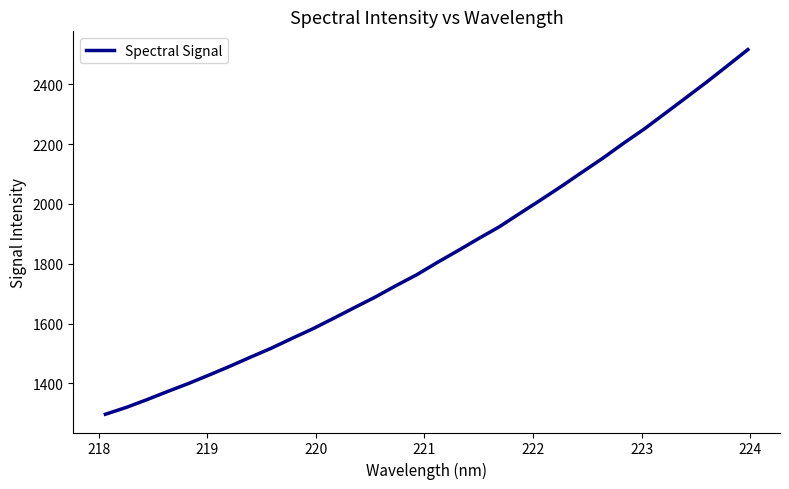

What is the difference between the maximum and minimum values?

1218.8